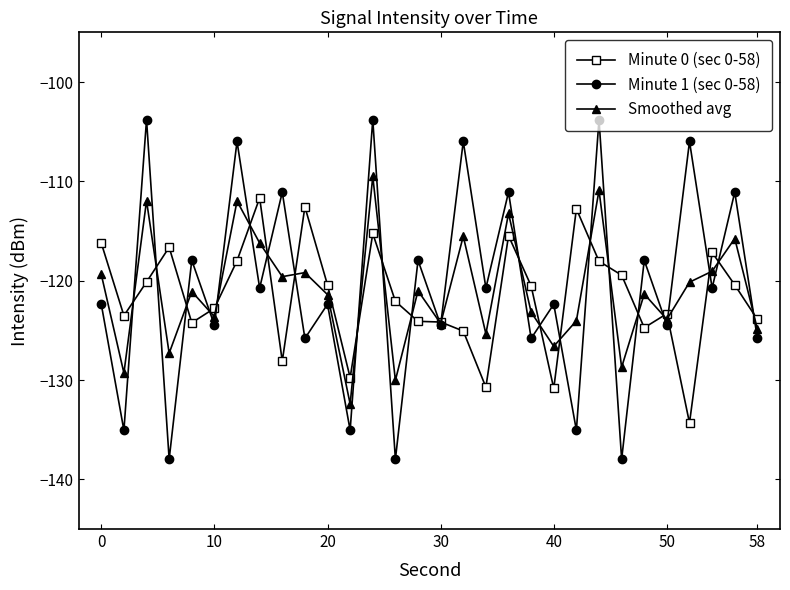

Which series has the largest range (max minus min)?

Minute 1 (sec 0-58)